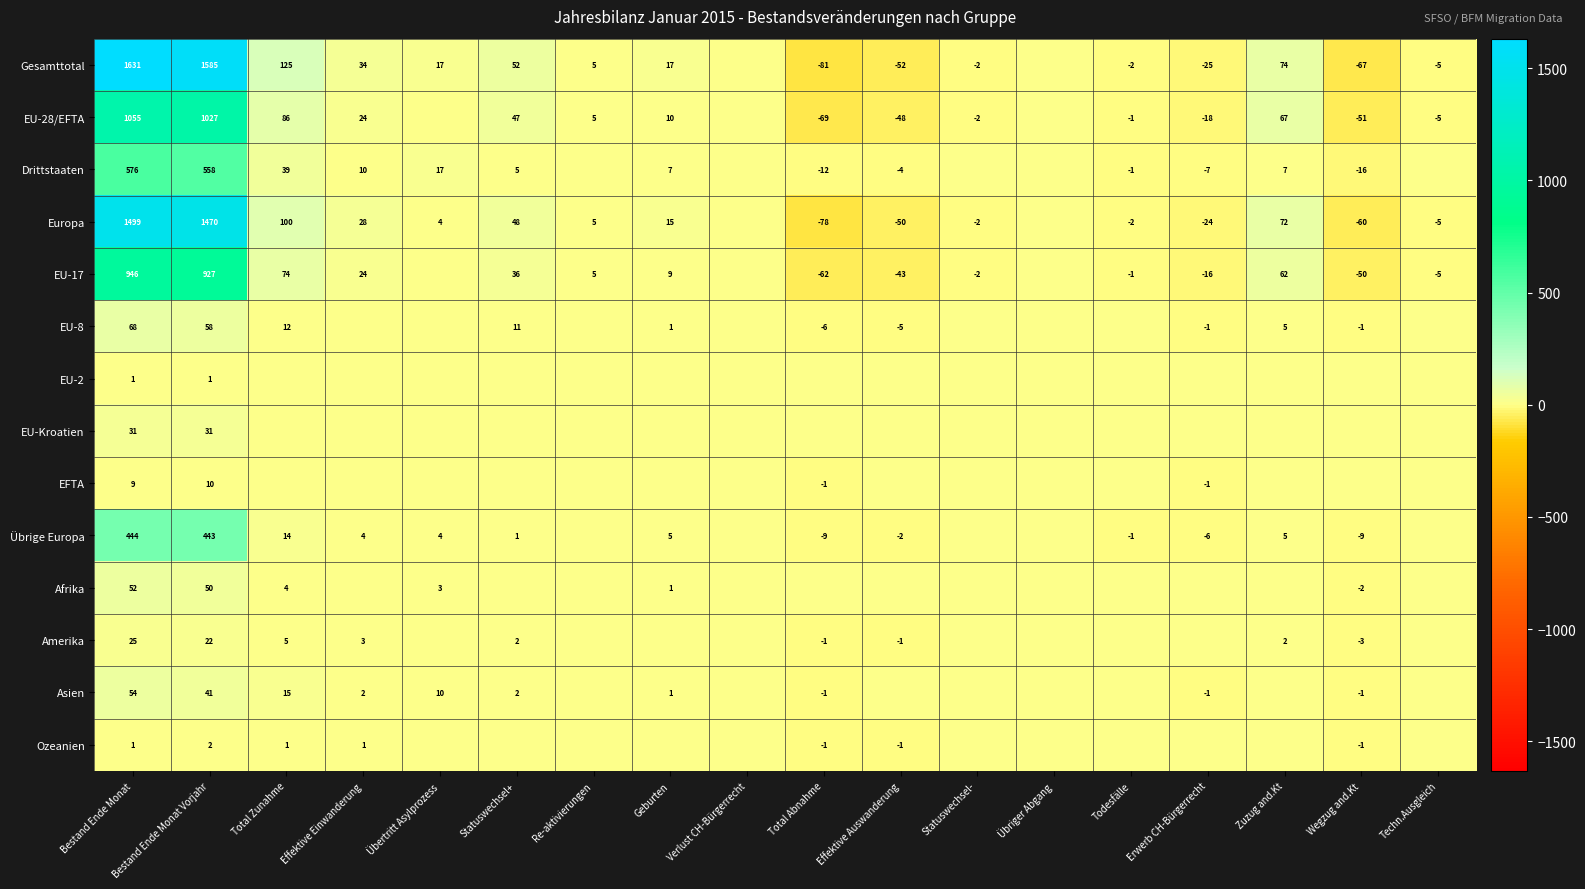

Which has a higher value, Zuzug and.Kt or Total Abnahme?

Zuzug and.Kt